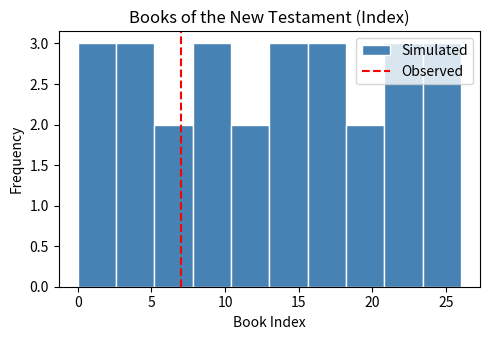

Reading left to right, transcribe this chart: for each bar, give the range it covers on the x-axis and its height. Neither the bar edges nor the heights are printed on the chart, so give them approximately, as read against the axes.

0.0 to 2.6: 3
2.6 to 5.2: 3
5.2 to 7.8: 2
7.8 to 10.4: 3
10.4 to 13.0: 2
13.0 to 15.6: 3
15.6 to 18.2: 3
18.2 to 20.8: 2
20.8 to 23.4: 3
23.4 to 26.0: 3